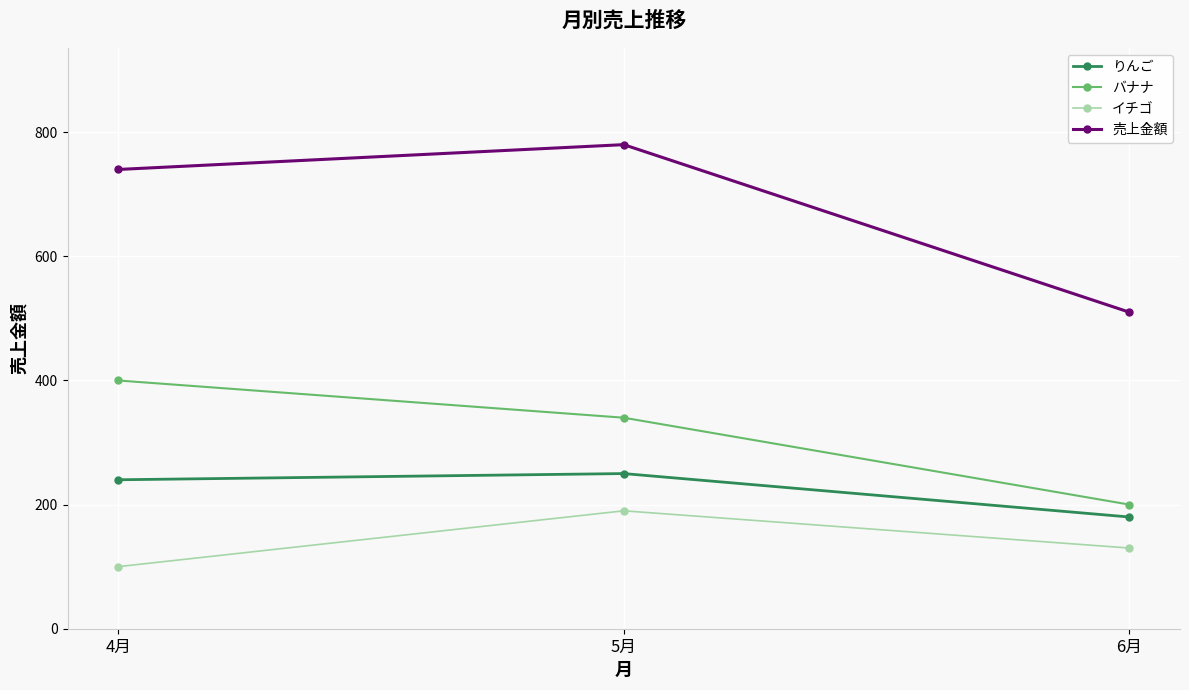

Which series has the largest range (max minus min)?

売上金額